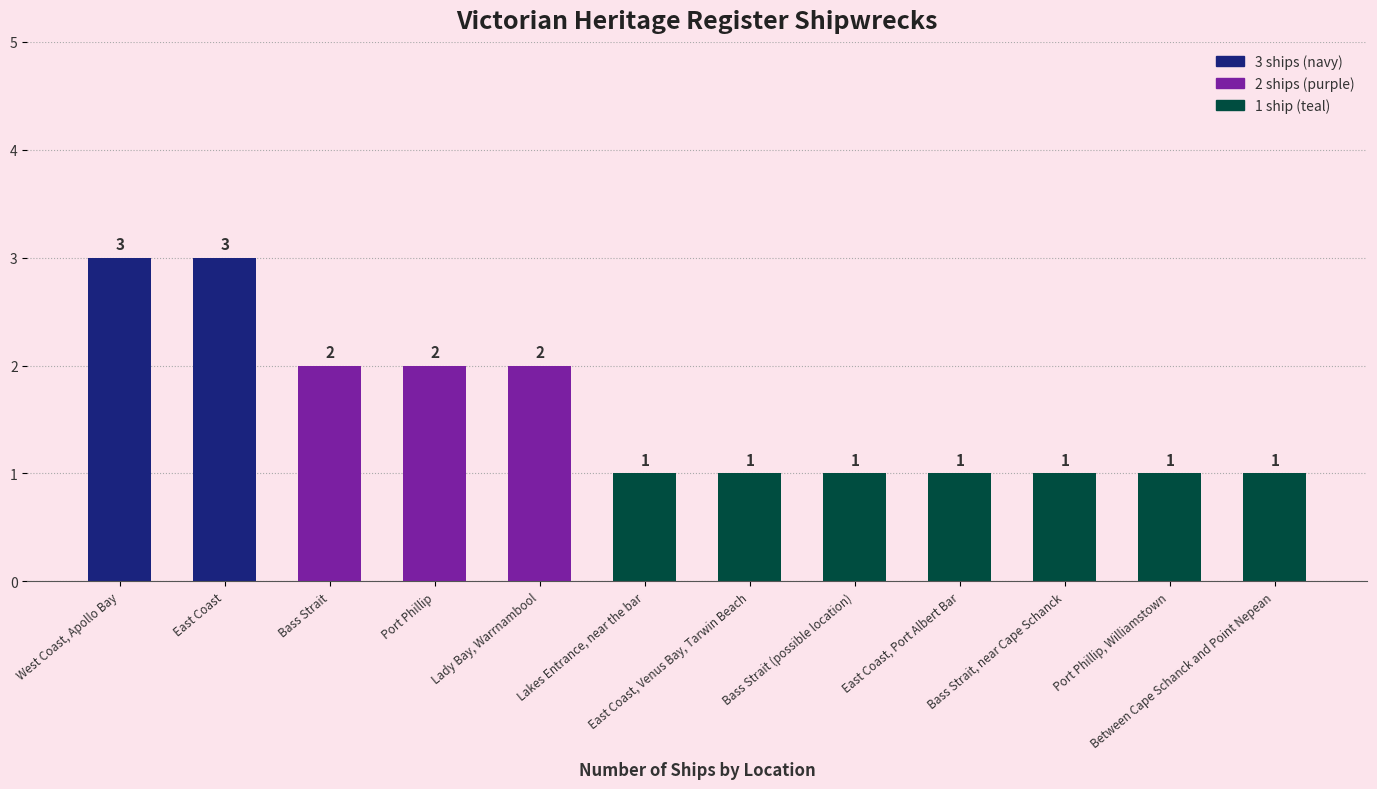

What is the label of the 2nd bar from the left?

East Coast